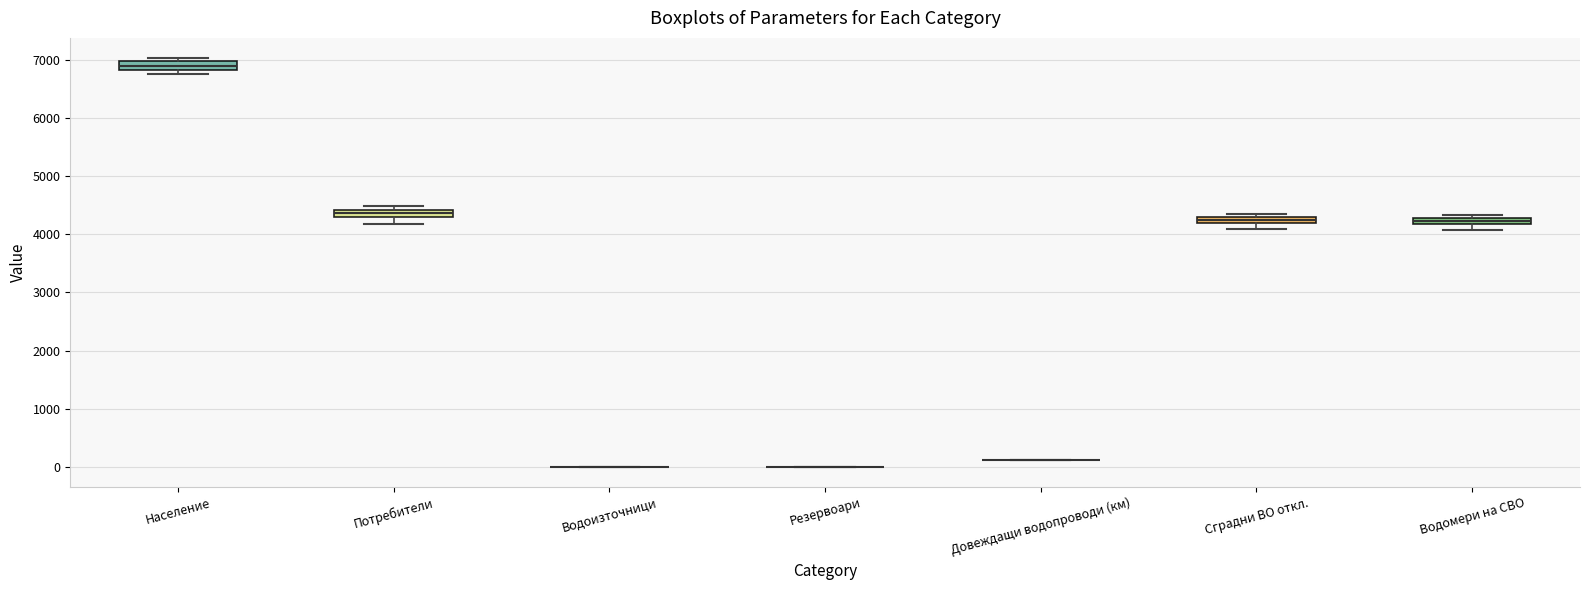

Where is the upper edge of the box for Водомери на СВО on the y-axis? The values are not printed on the chart, so give them approximately, as read against the axis.

4300